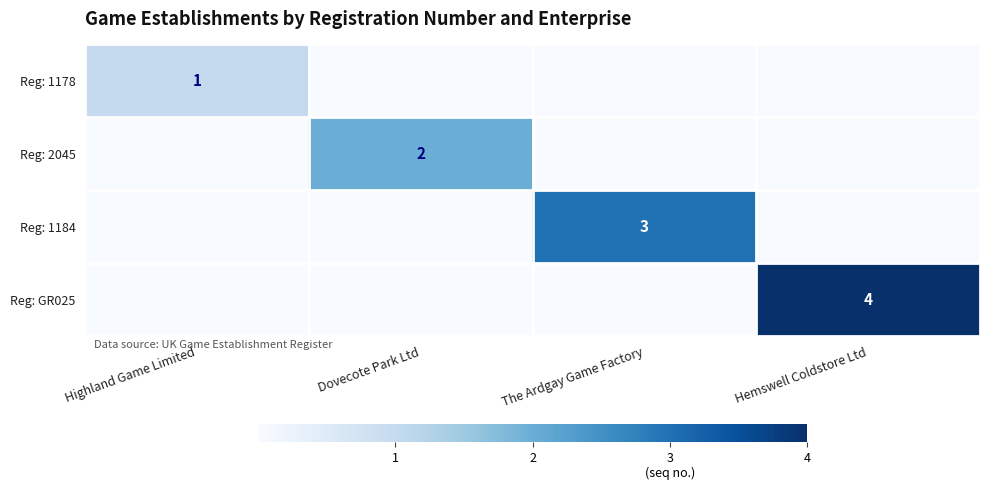

List the series in order of their overall mean, lowest first.

Reg: 1178, Reg: 2045, Reg: 1184, Reg: GR025